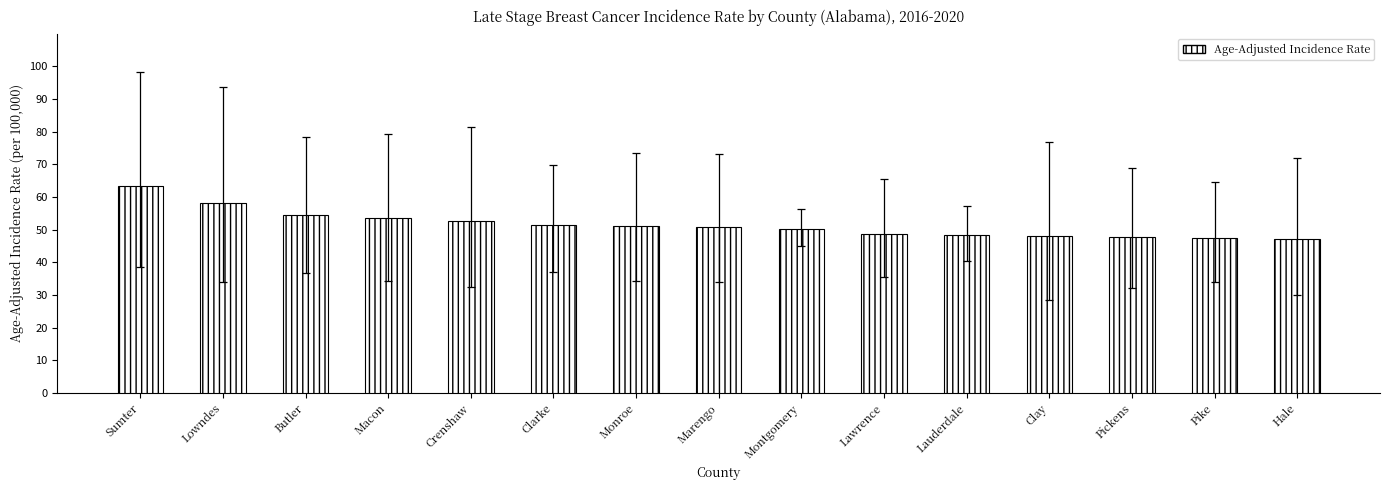

Does the chart contain any negative values?

No